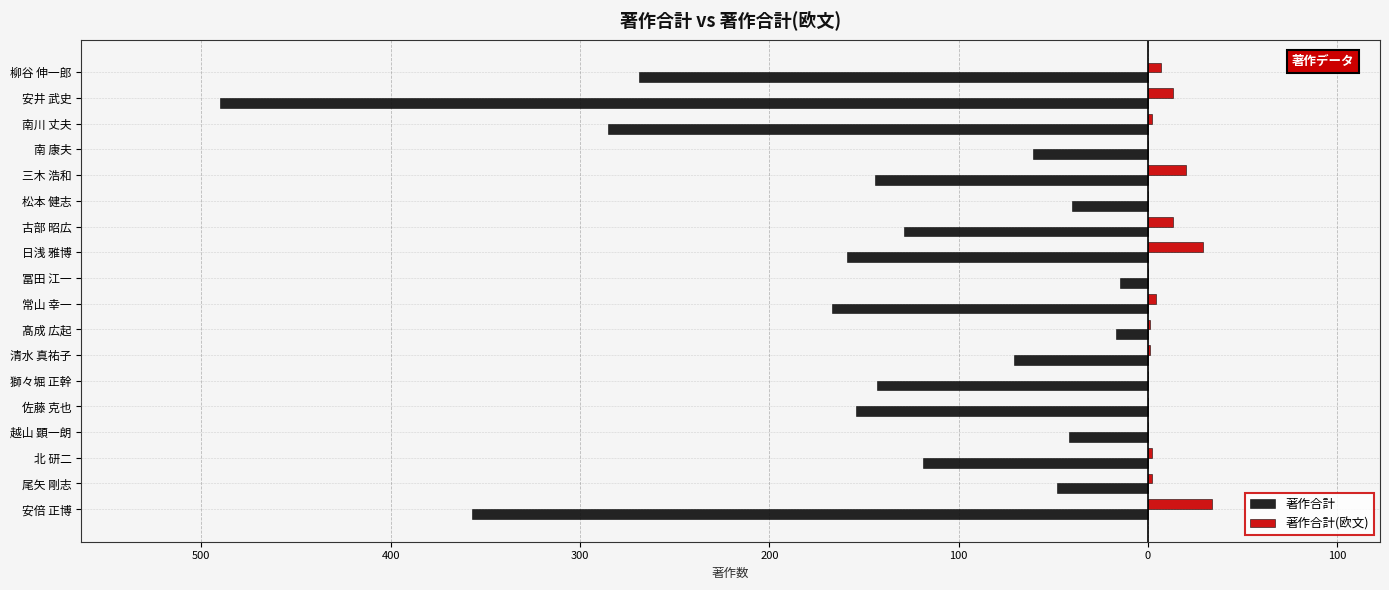

What are all the series names shown in the legend?

著作合計, 著作合計(欧文)